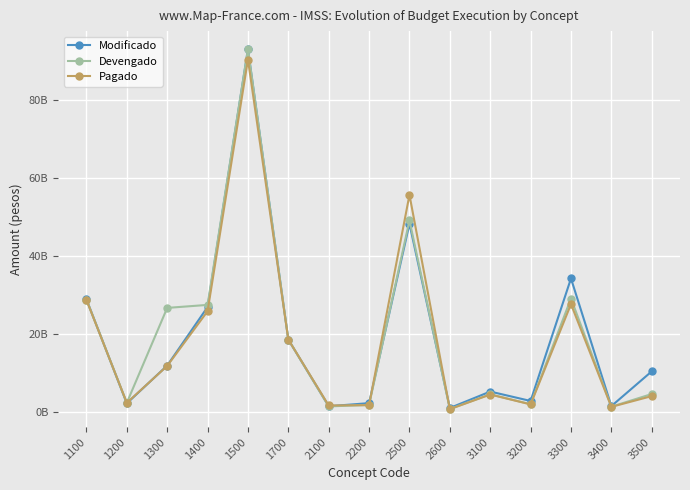

After their last crossing, which series has the higher values: Modificado or Devengado?

Modificado